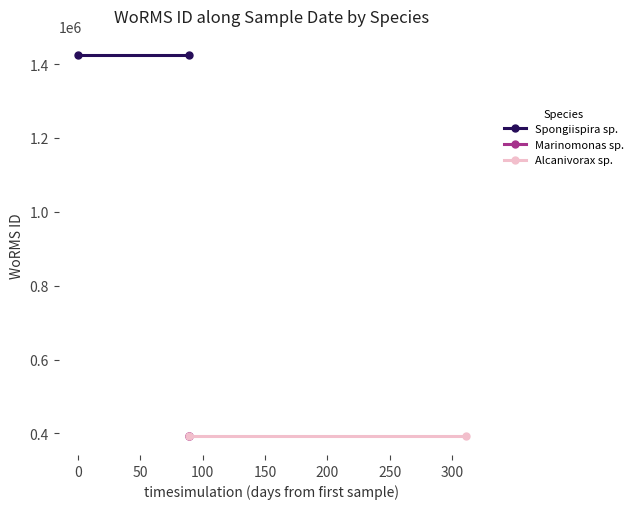

Which series changed the most between −50 and 0?

Spongiispira sp.